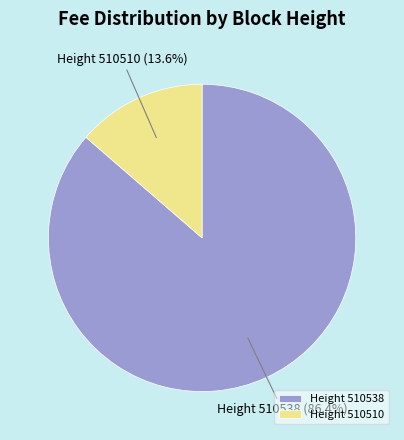

What percentage do Height 510538 and Height 510510 together represent?

100.0%